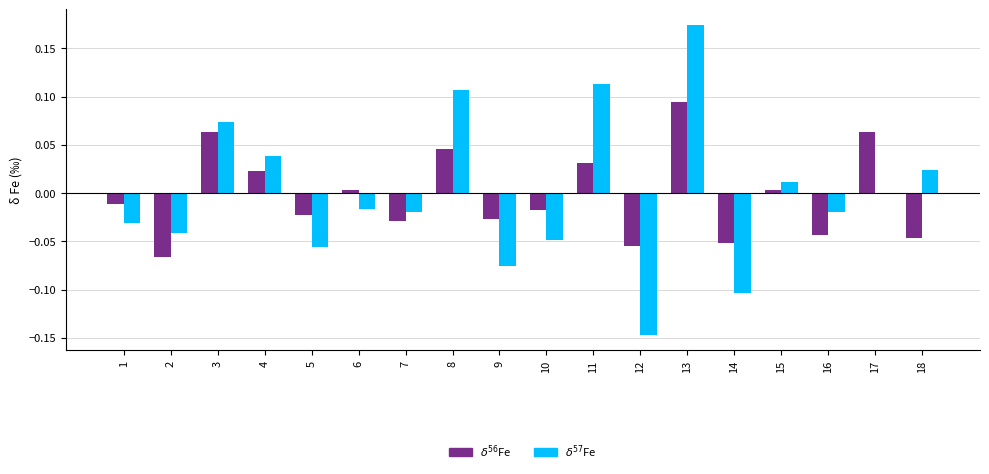

At which category is the sum across all series the highest?

13